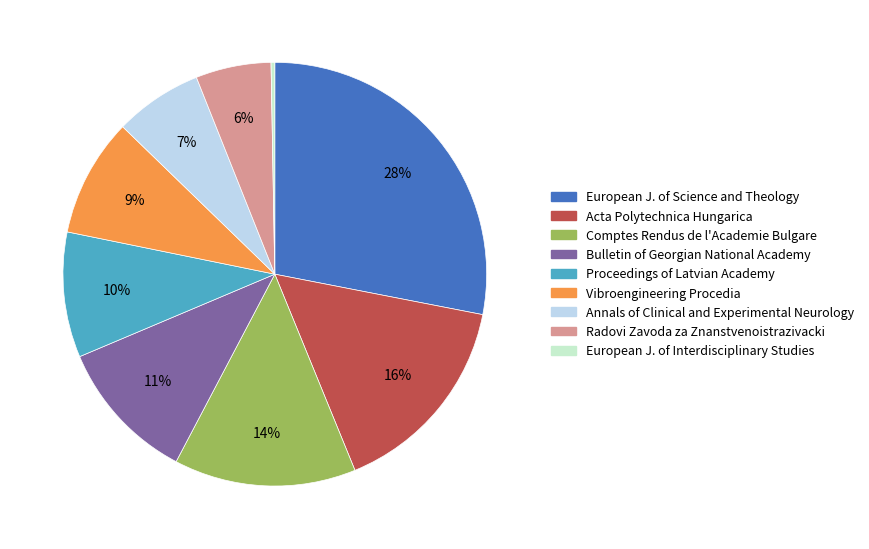

Which category has the smallest portion of the pie?

European J. of Interdisciplinary Studies